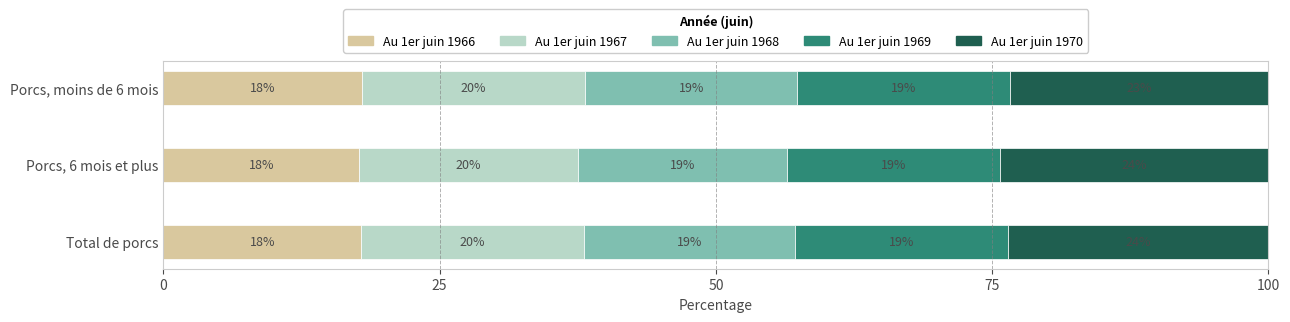

Count the Au 1er juin 1968 values in the range 18 to 19.

1